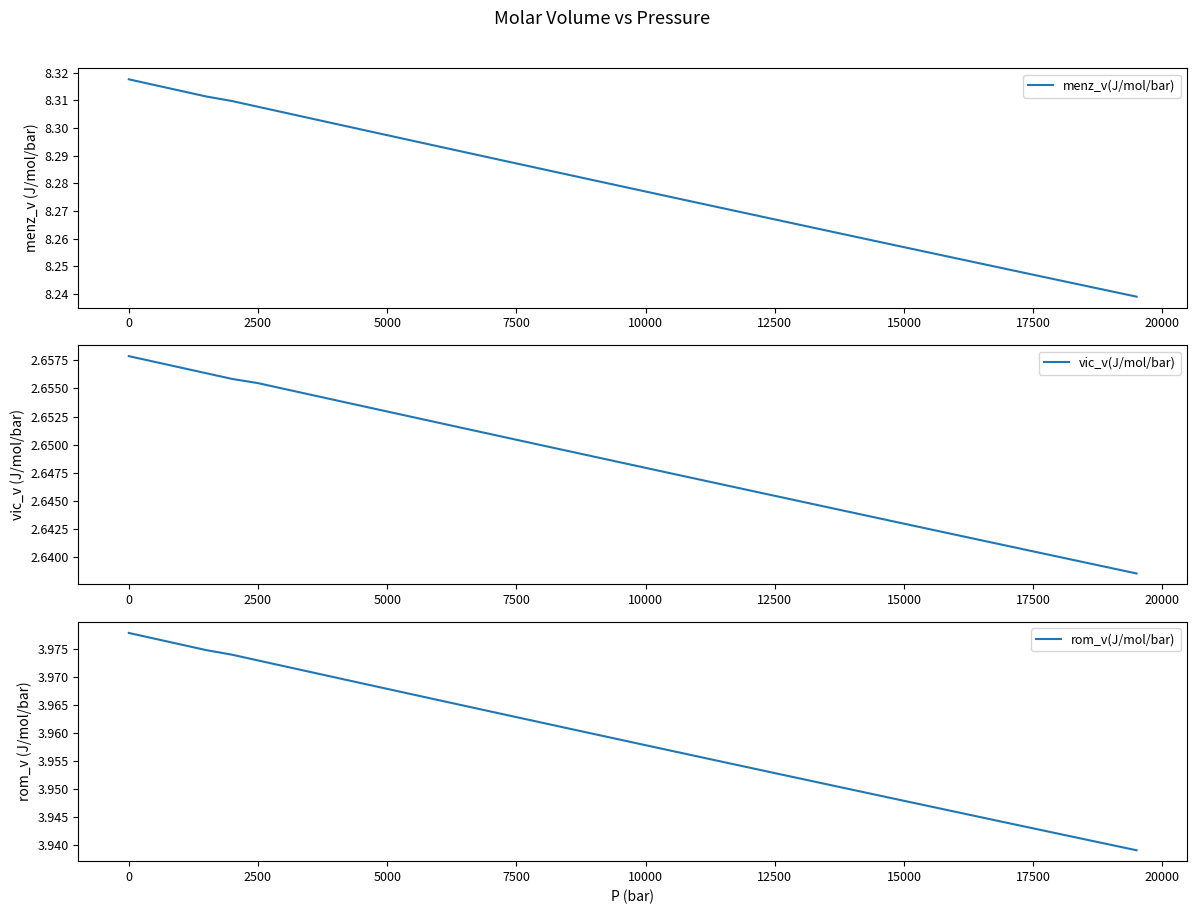

What is the sum of all rom_v(J/mol/bar) values?

158.3